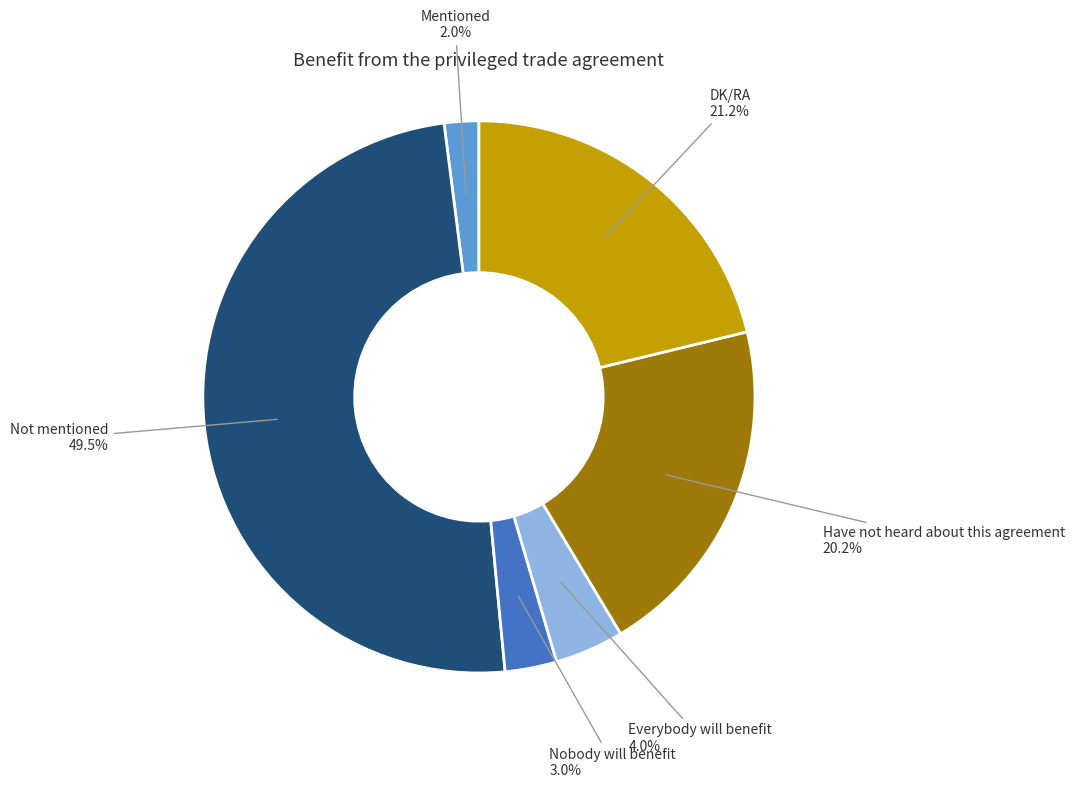

Is there any slice that represents more than half of the pie?

No